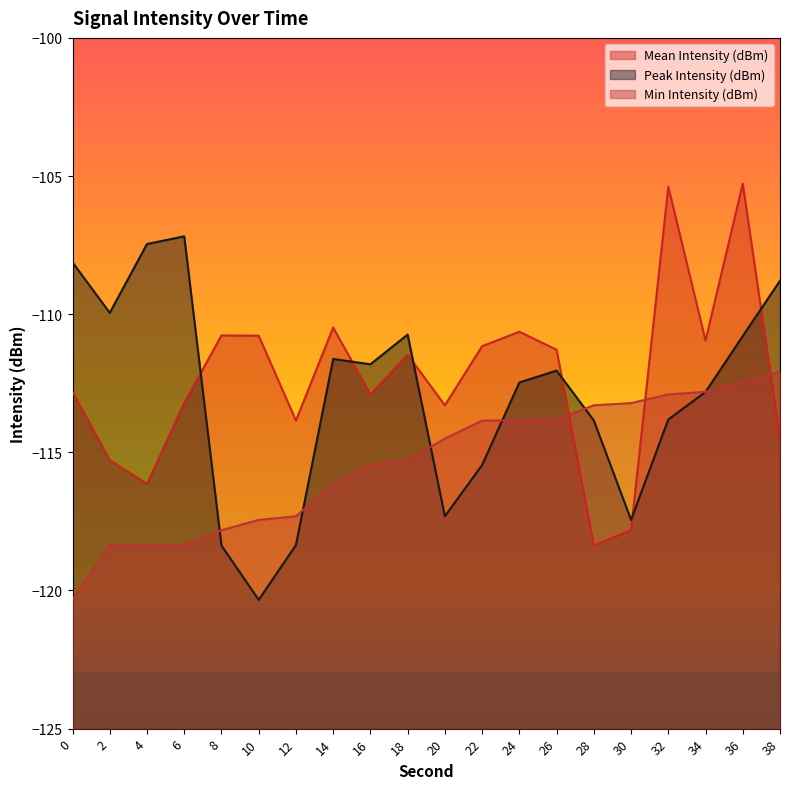

Between 24 and 34, which is larger?

24